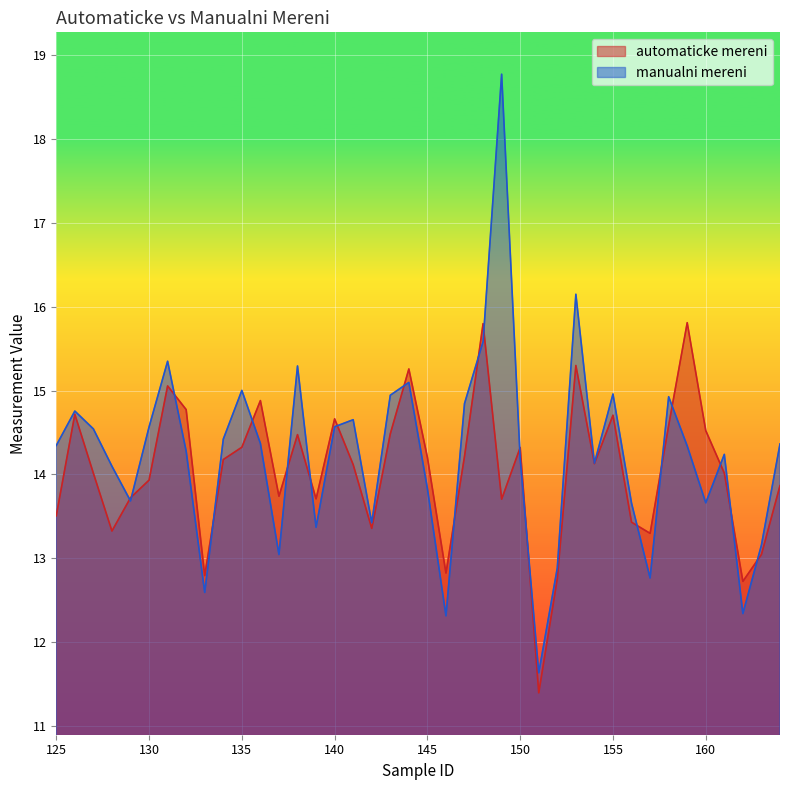

Which series has the largest total across all categories?

manualni mereni